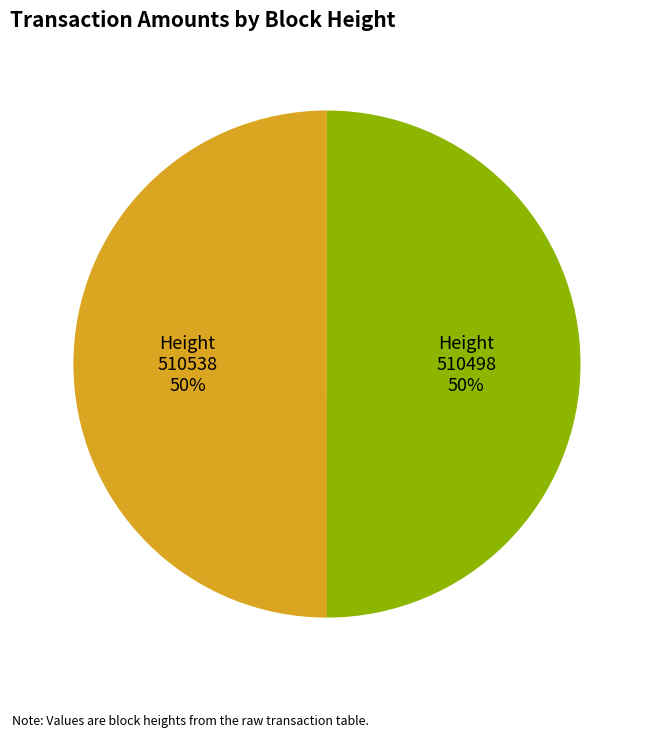

To the nearest percent, what portion does Height 510538 represent?

50%